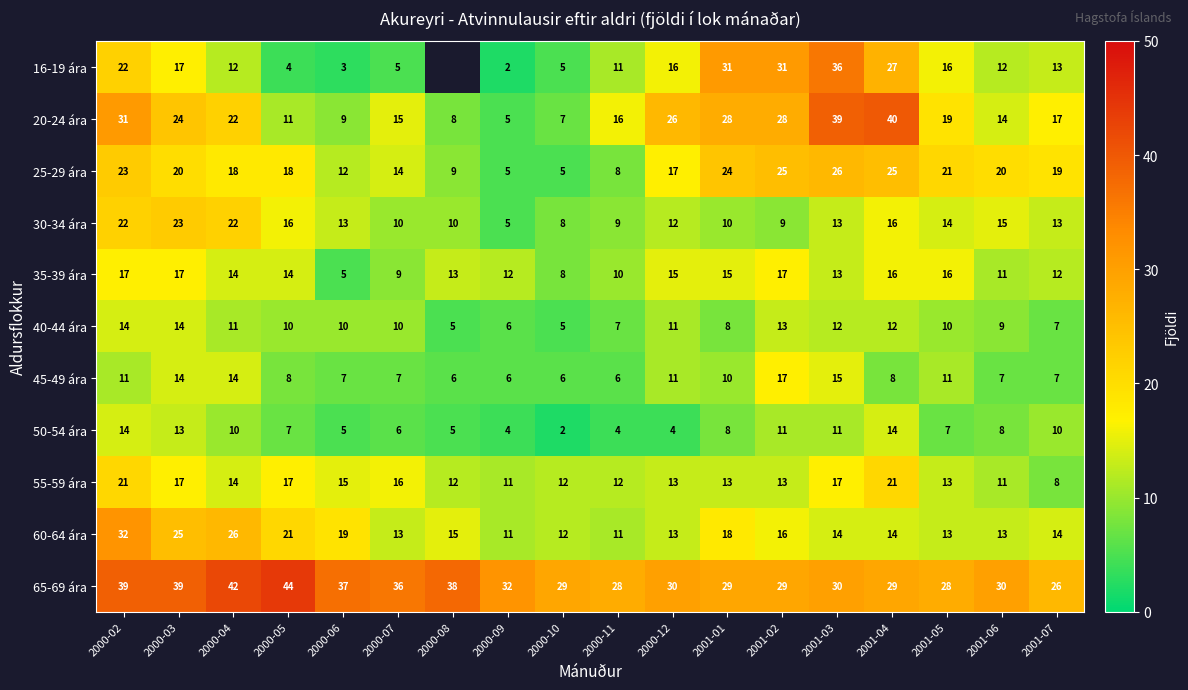

True or false: 50-54 ára has a value of 6 at 2000-07.

True